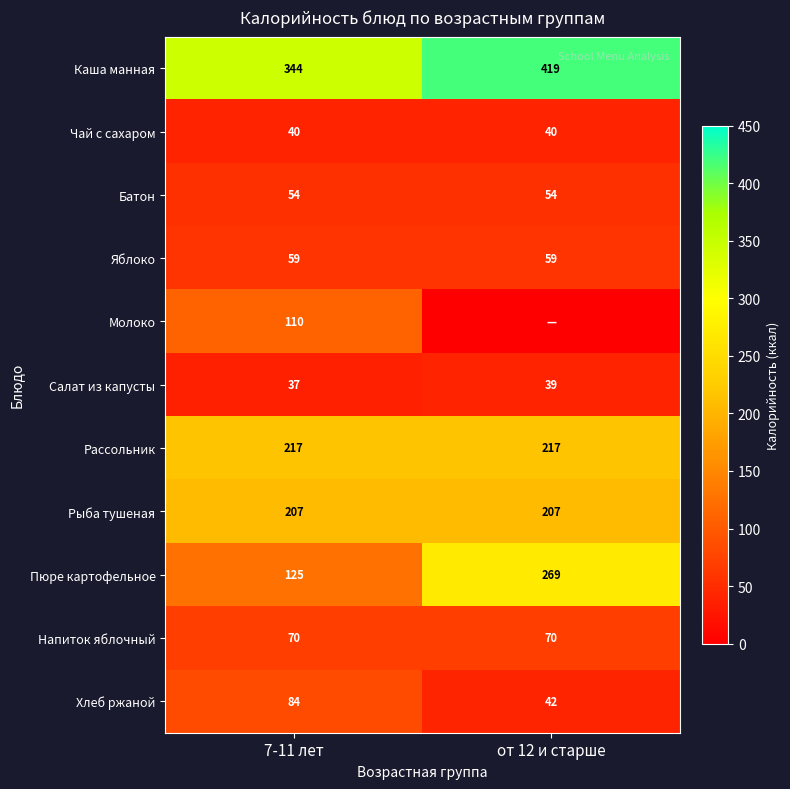

At 7-11 лет, list the series in order from smallest to largest.

Салат из капусты, Чай с сахаром, Батон, Яблоко, Напиток яблочный, Хлеб ржаной, Молоко, Пюре картофельное, Рыба тушеная, Рассольник, Каша манная